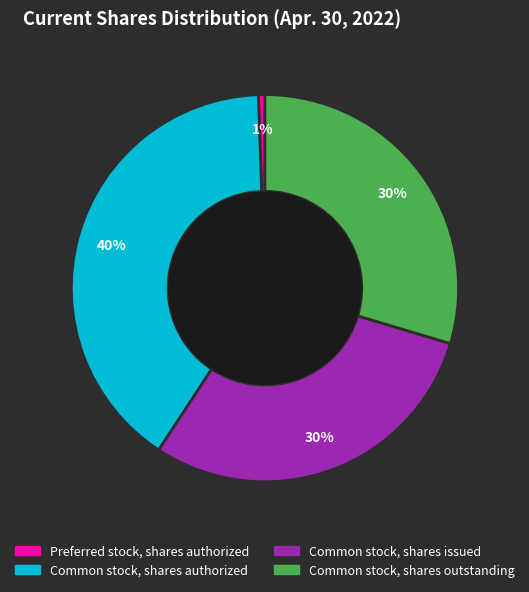

How many segments does this pie chart have?

4